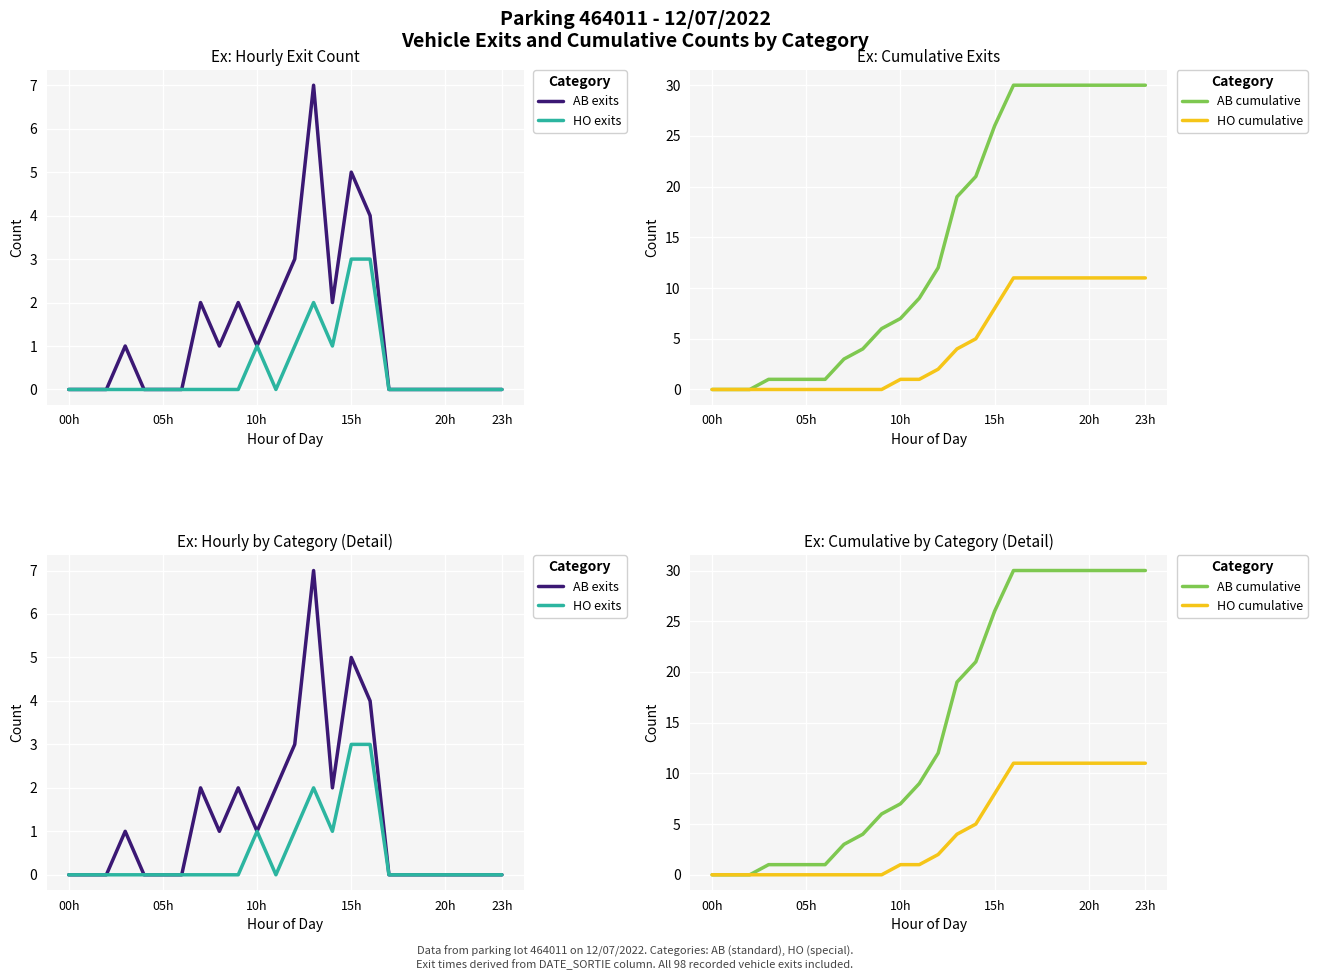

Rank the series by their maximum value, from lowest to highest.

HO exits, AB exits, HO cumulative, AB cumulative